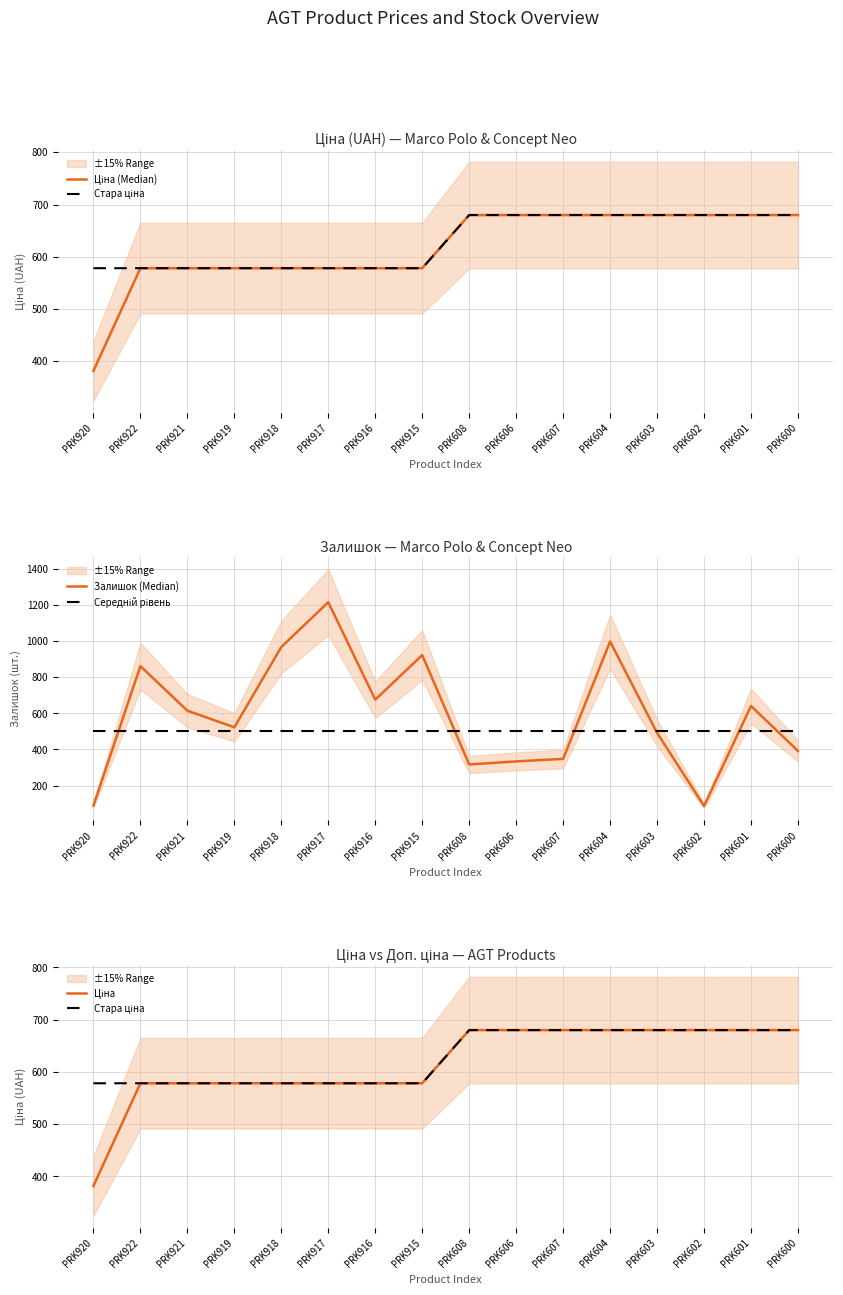

What is the spread (max minus min) of values at PRK918?

468.0